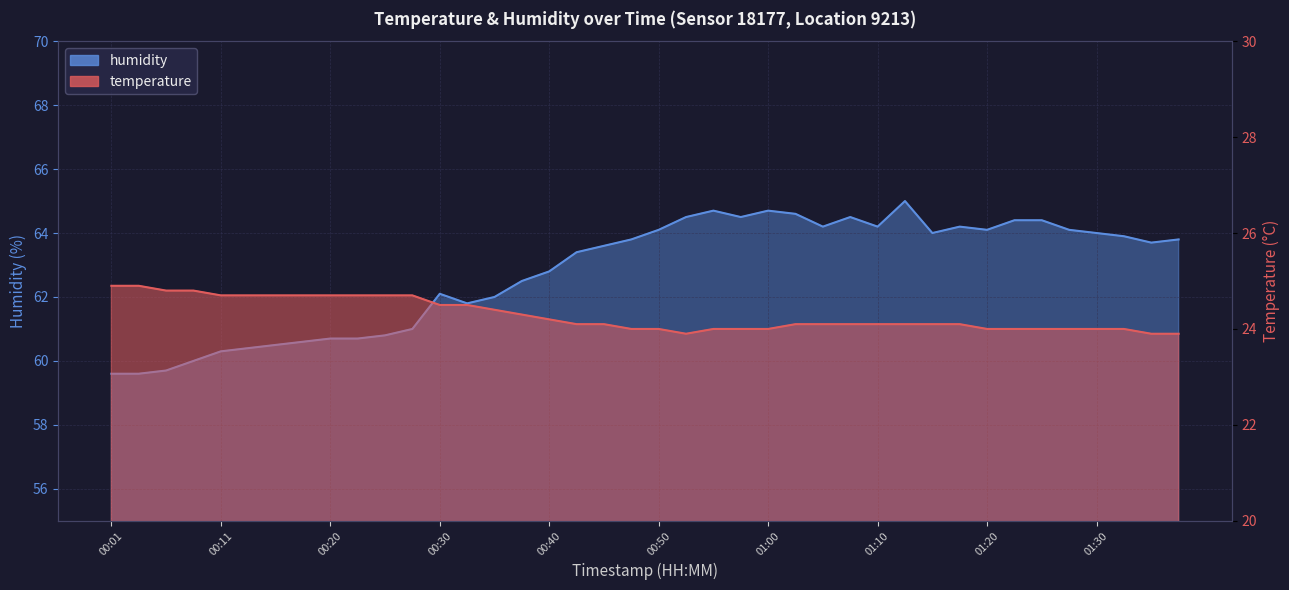

The value of humidity at 00:55 is 90.0. True or false?

False